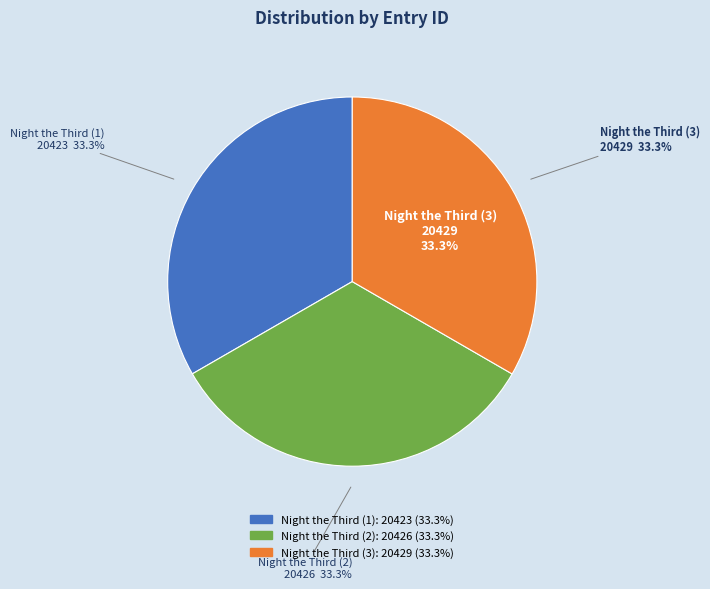

Does 2013-06-06 14:17:13 UTC account for over 50% of the chart?

No